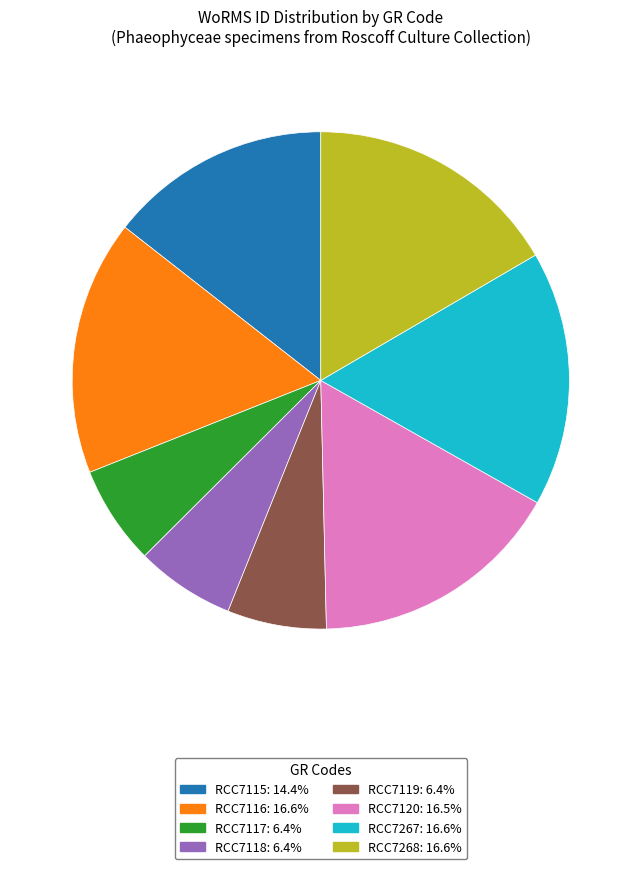

Between RCC7120 and RCC7117, which is larger?

RCC7120